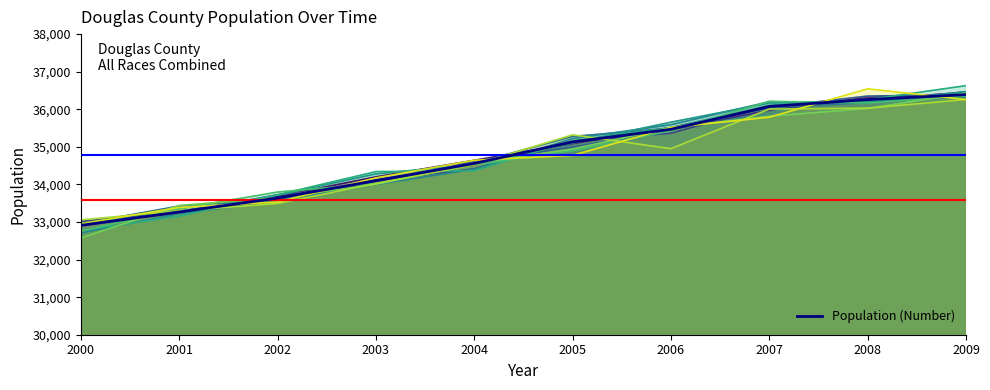

Rank the categories by value from lowest to highest.

2000, 2001, 2002, 2003, 2004, 2005, 2006, 2007, 2008, 2009